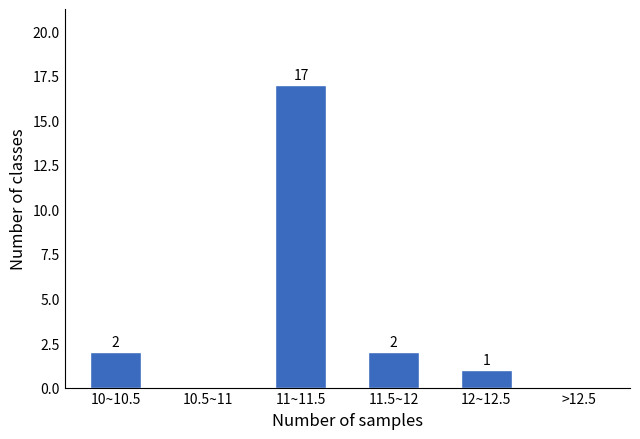

Reading right to left, list all the values displayed in this chart.

>12.5=0	12~12.5=1	11.5~12=2	11~11.5=17	10.5~11=0	10~10.5=2